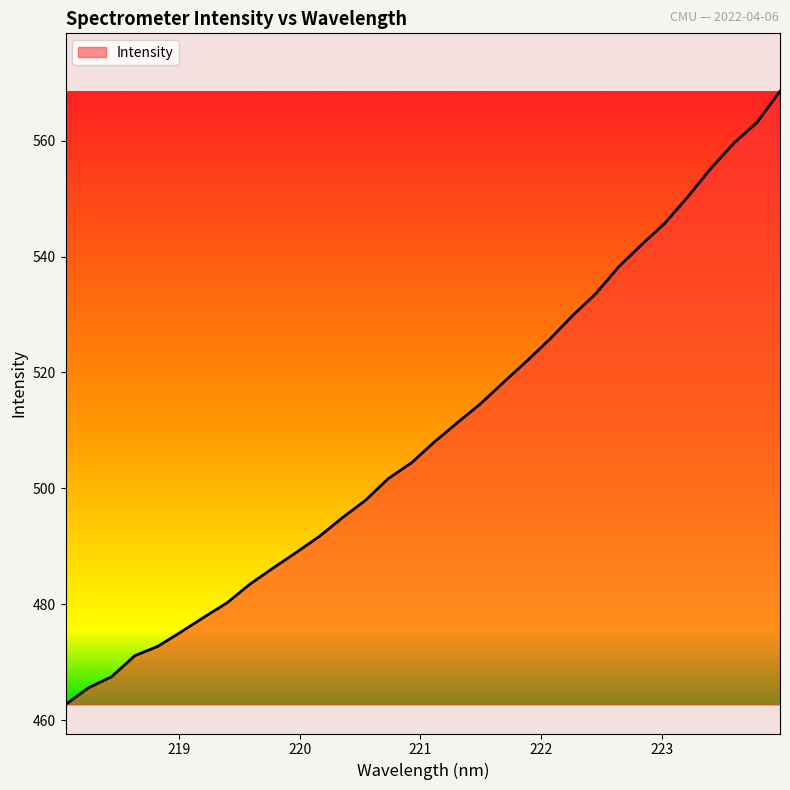

What is the smallest value displayed?

462.7